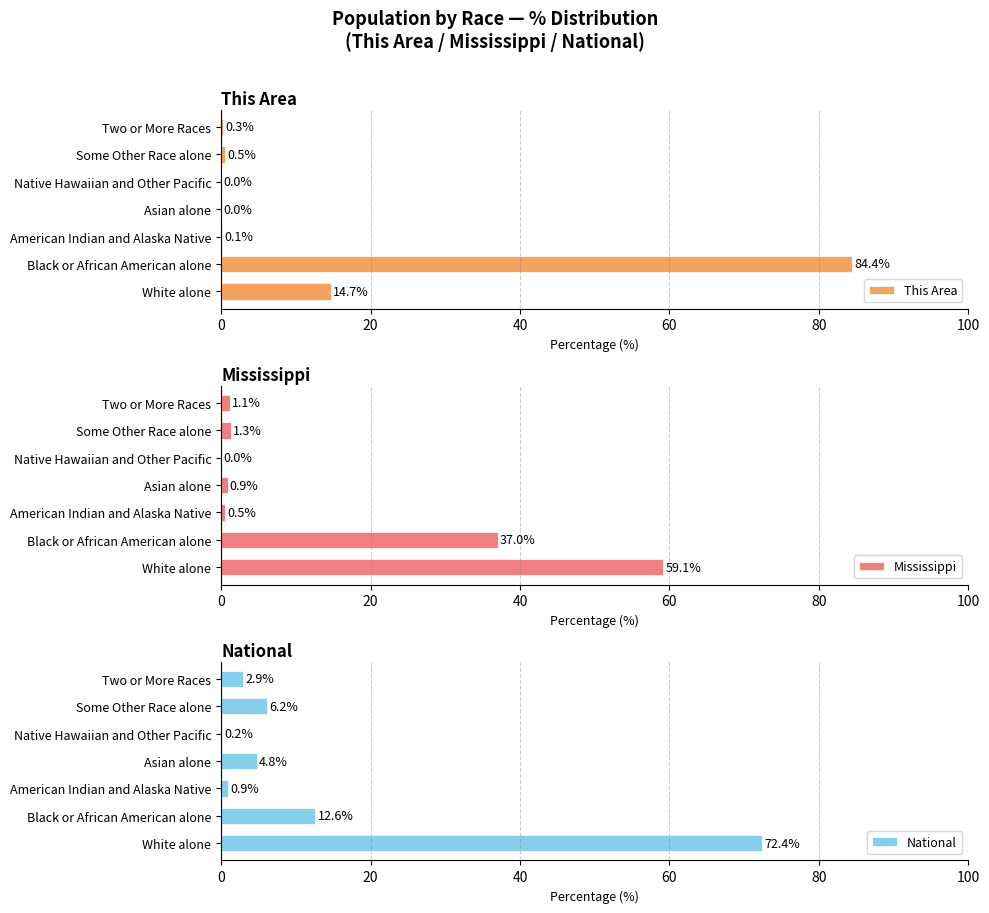

What is the maximum value for This Area?

84.4